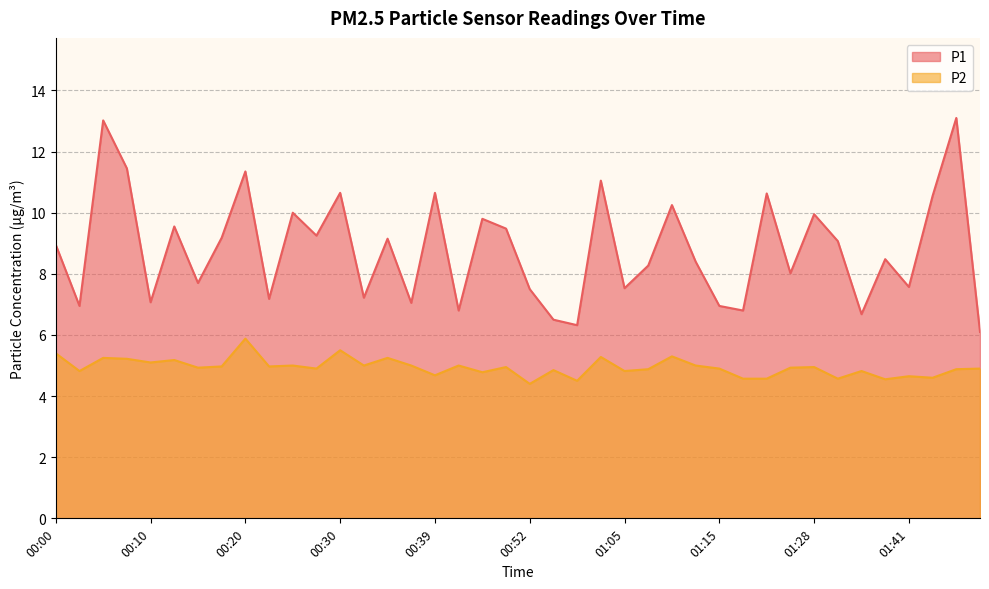

True or false: P1 and P2 cross at least once.

False